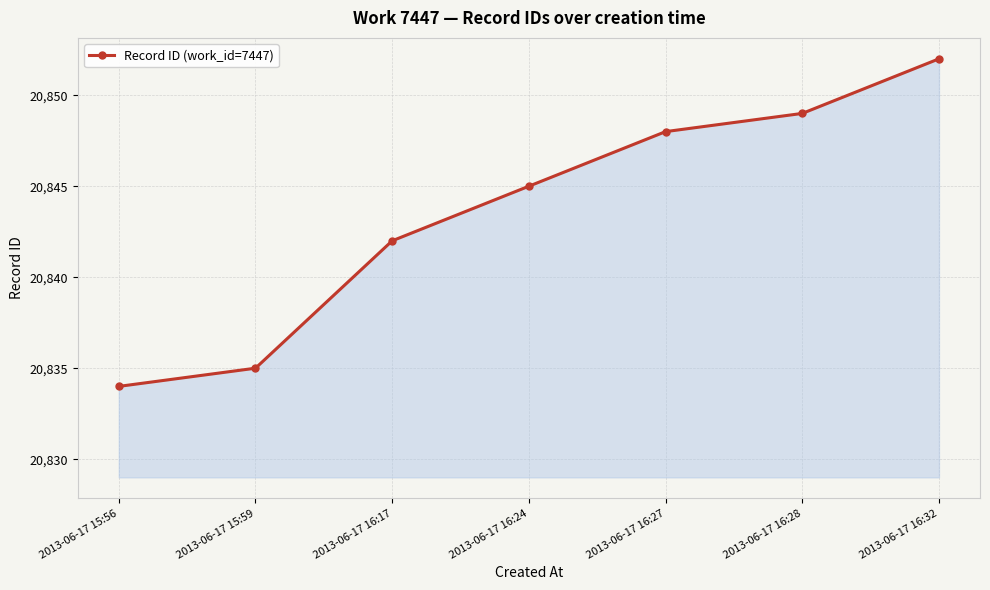

True or false: the data has more than 1 interior local peaks.

False